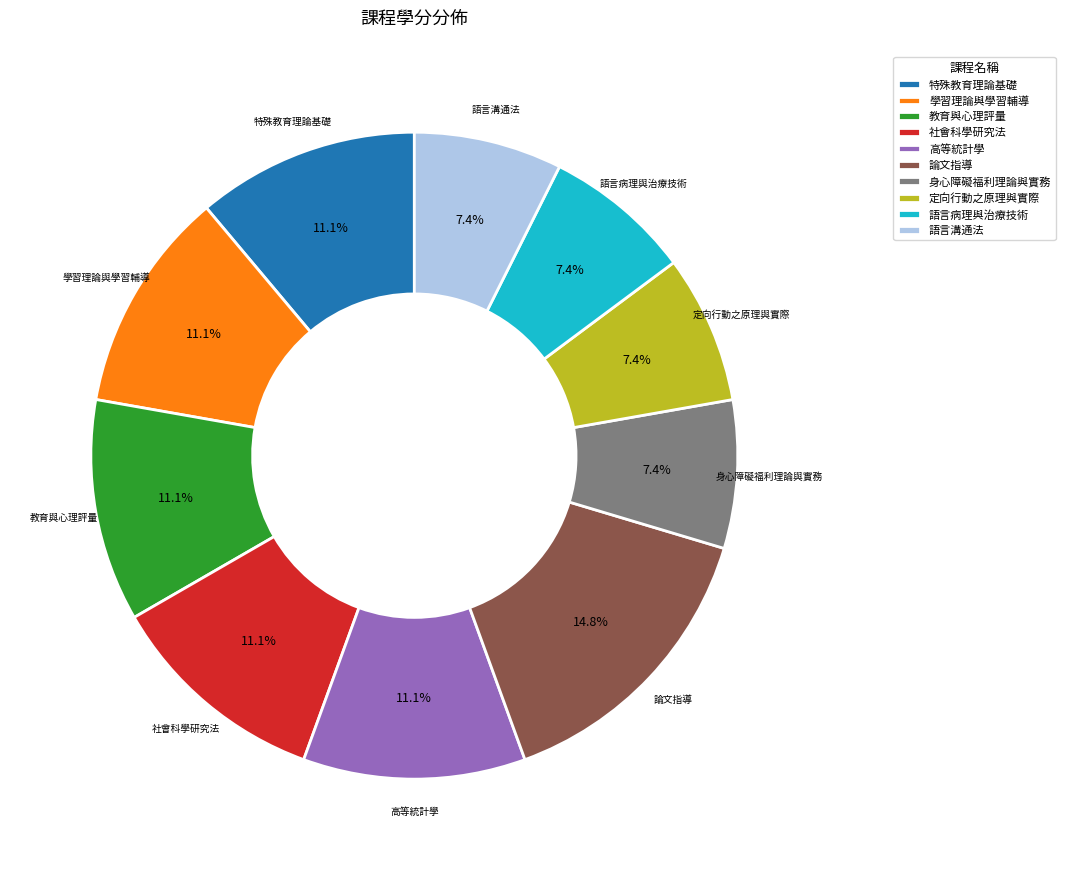

What percentage is the 社會科學研究法 slice, to the nearest percent?

11%